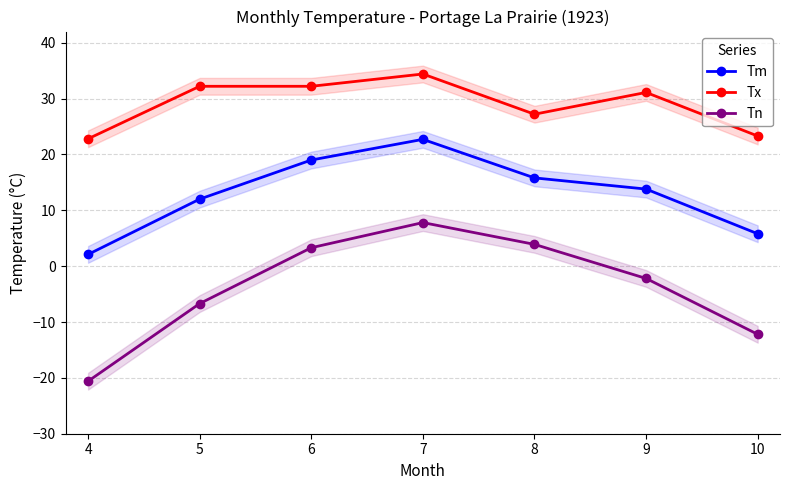

Is this an area chart (filled region under the line)?

No